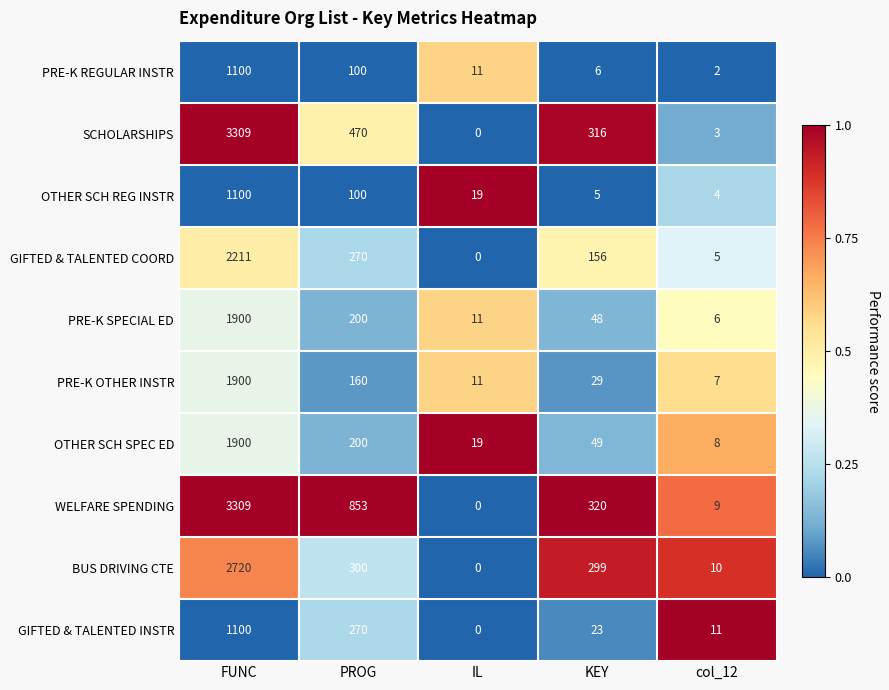

The value of GIFTED & TALENTED INSTR at IL is 499. True or false?

False